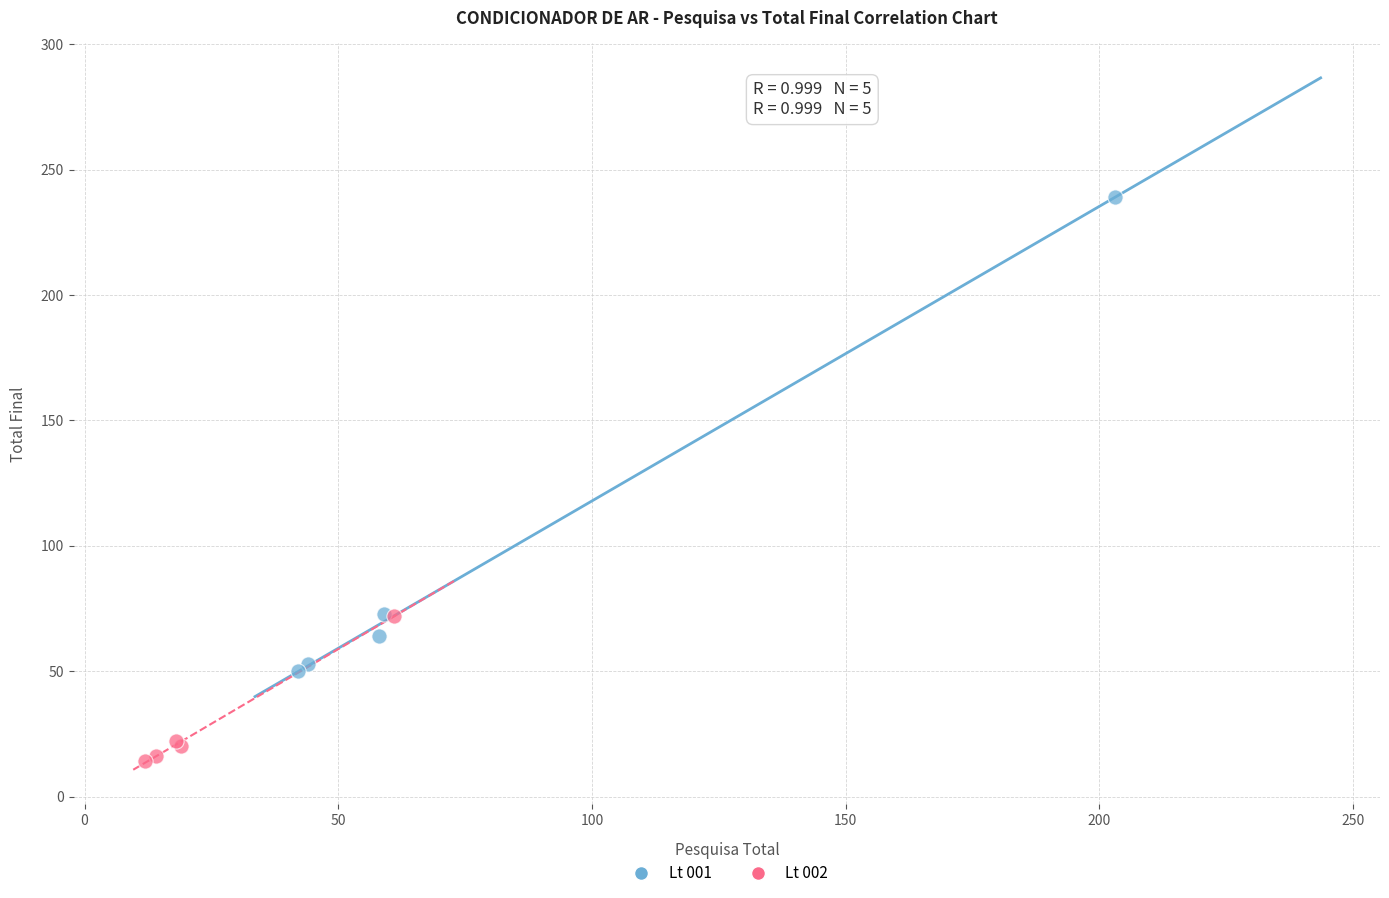

Which series has the largest Y range (max minus min)?

Lt 001